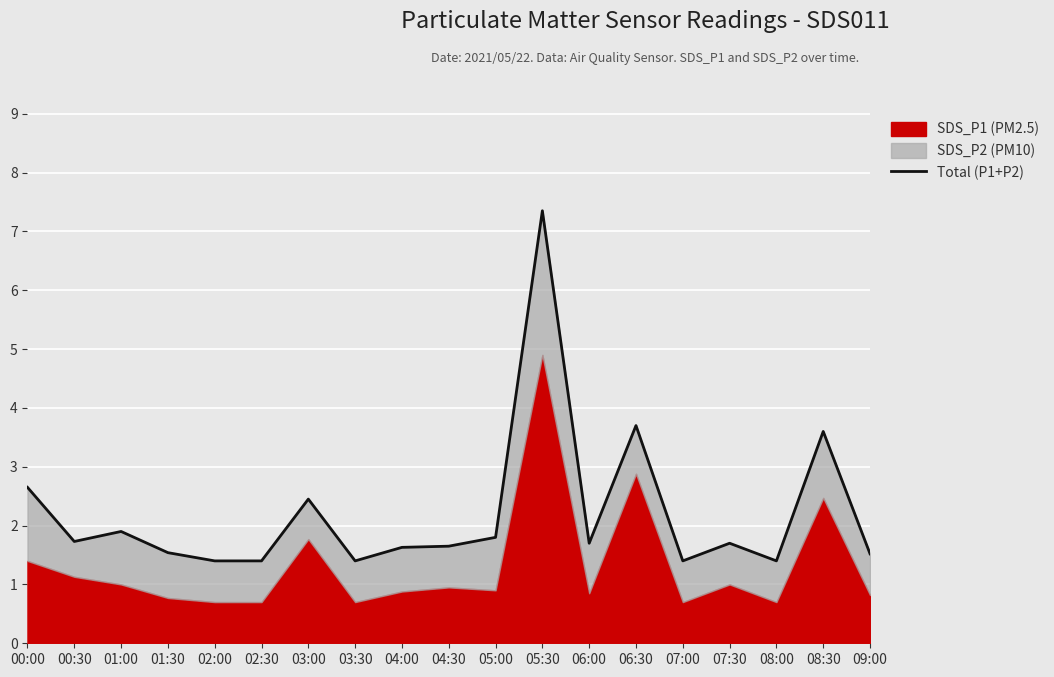

What is the value of the 18th point from the left?

3.6